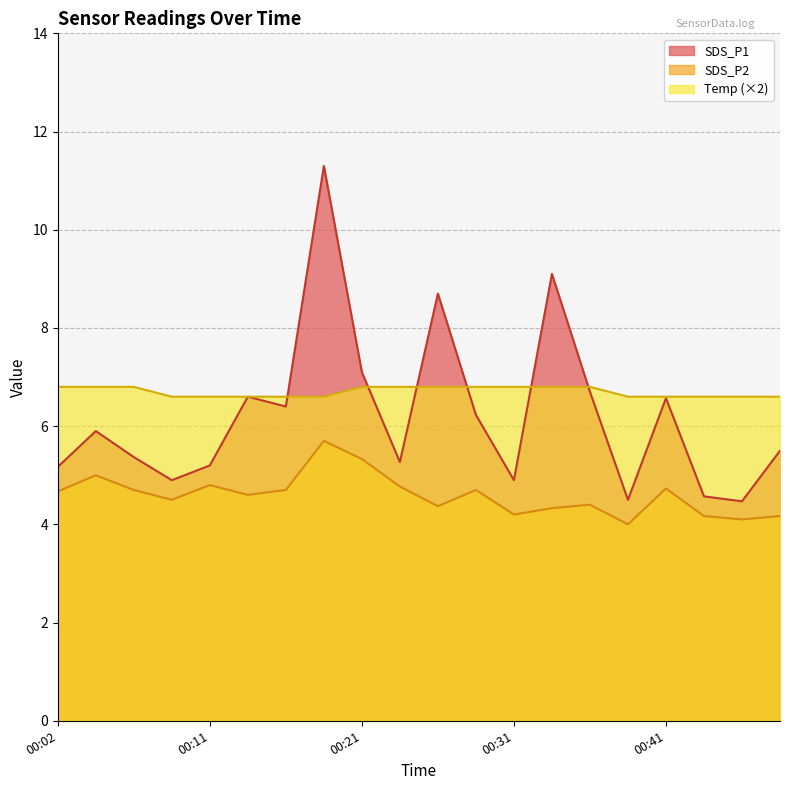

At which category does the chart reach its peak across all series?

00:19